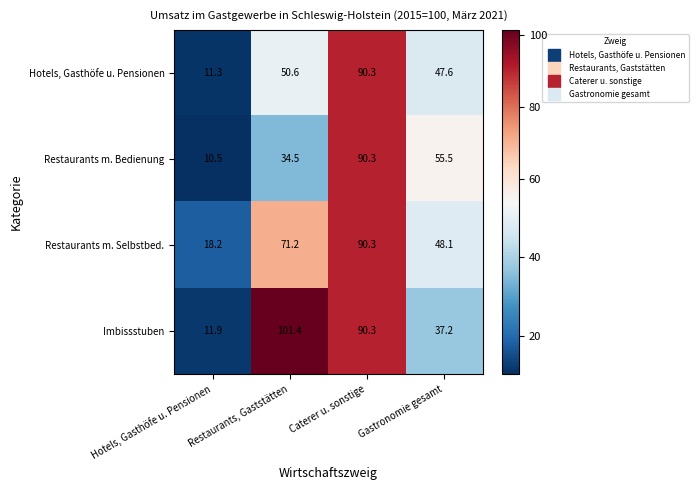

Which category has the lowest value across all series?

Hotels, Gasthöfe u. Pensionen